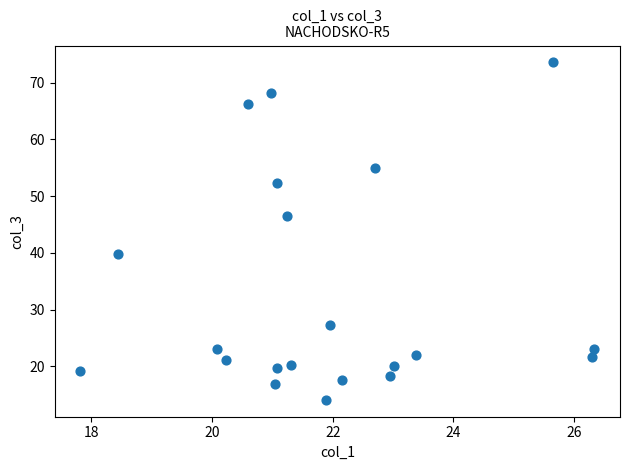

What is the range of X values (max minus min)?

8.5